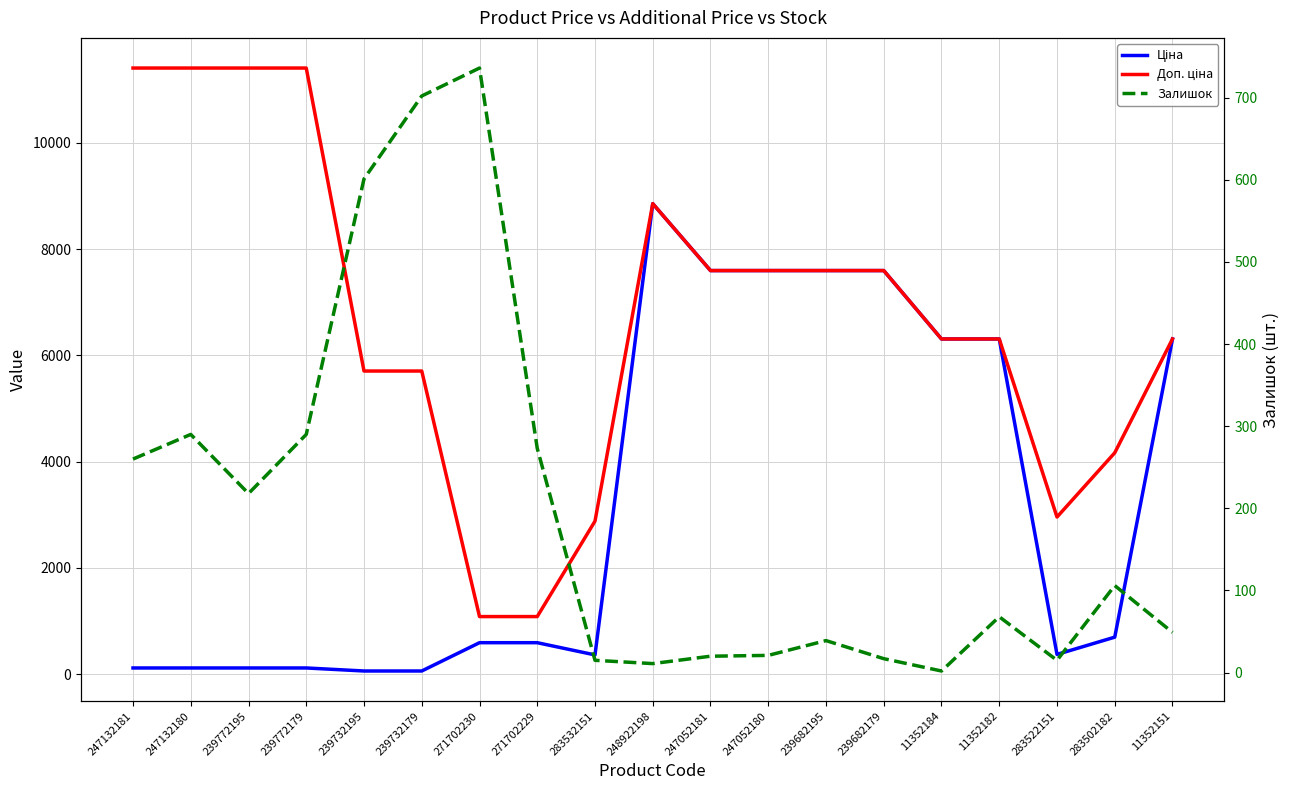

Between 239772195 and 247052180, which is larger?

247052180